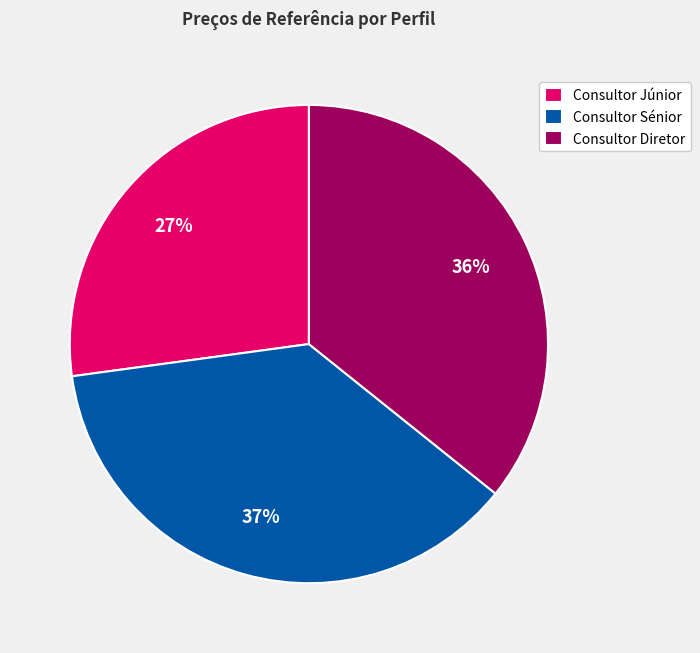

Does any single category account for the majority?

No